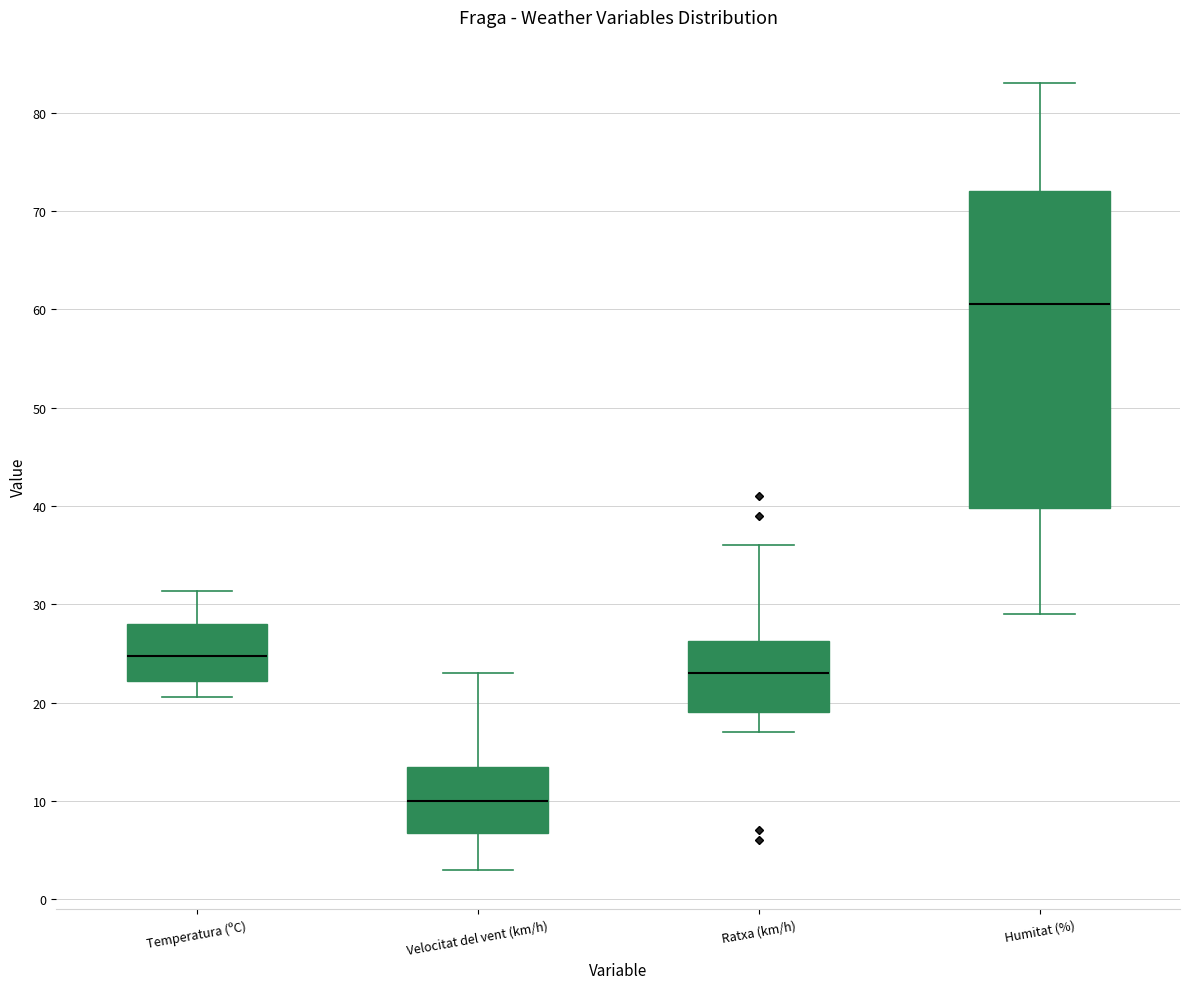

Reading left to right, read every box against the y-axis: the position of its median line, the range the box covers, and the ends of its whiskers. The values are not printed on the chart, so give them approximately, as read against the axis.

Temperatura (ºC): median 25, box 22 to 28, whiskers 21 to 31
Velocitat del vent (km/h): median 10, box 7 to 14, whiskers 3 to 23
Ratxa (km/h): median 23, box 19 to 26, whiskers 17 to 36
Humitat (%): median 61, box 40 to 72, whiskers 29 to 83